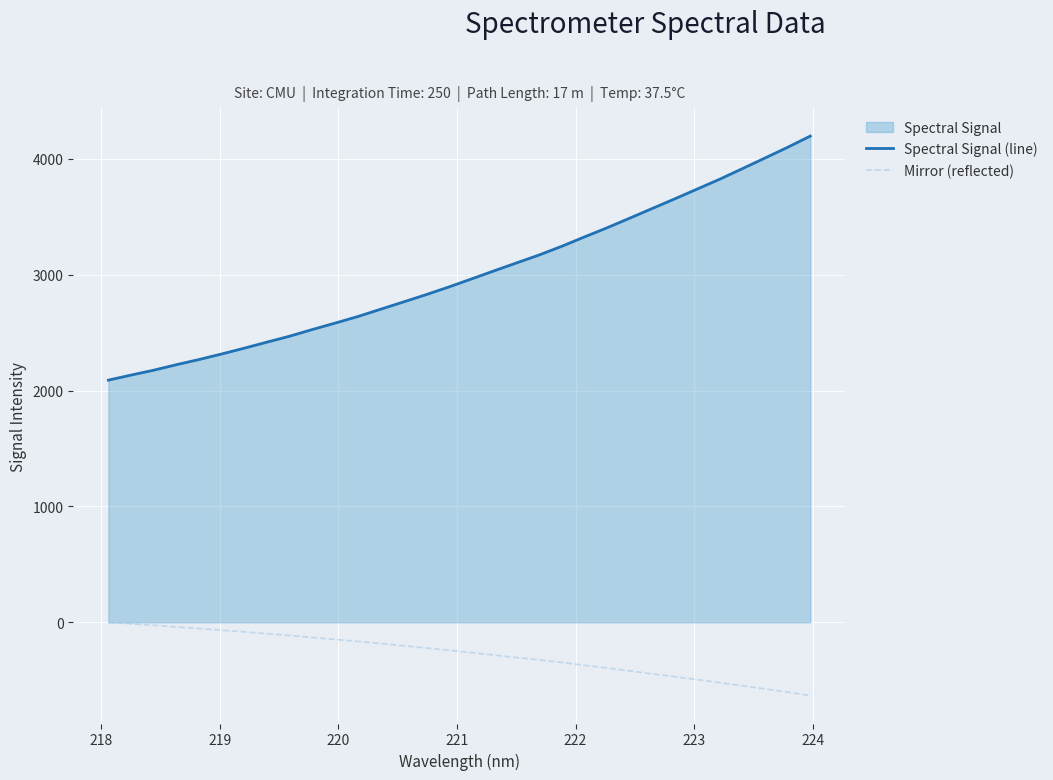

True or false: Spectral Signal (line) and Mirror (reflected) intersect in this chart.

False